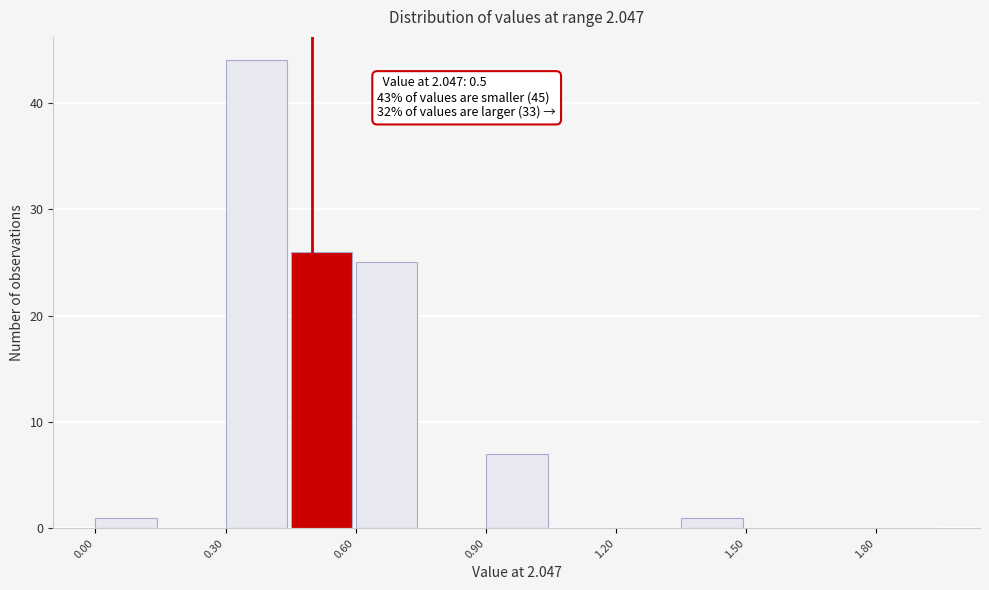

Read against the x-axis, roughly where is the centre of the tallest bar?

0.35